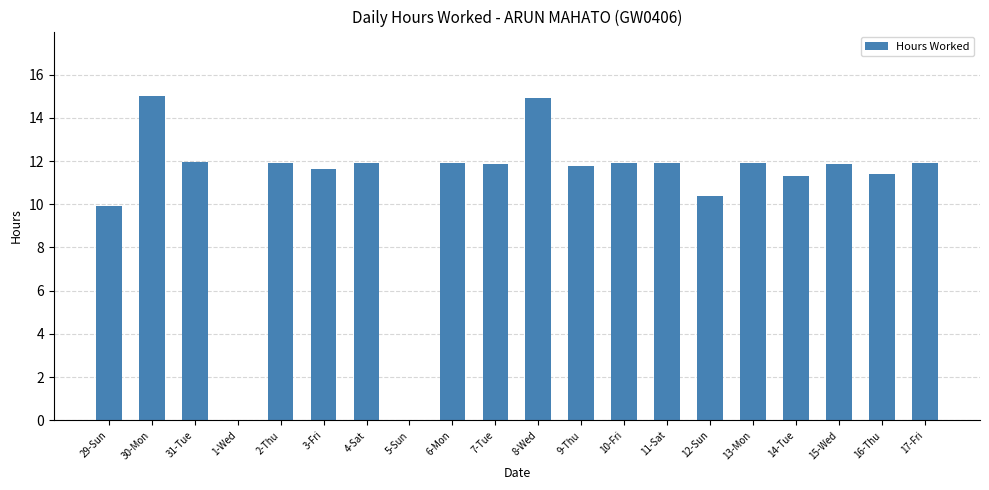

What is the greatest value displayed?

15.0